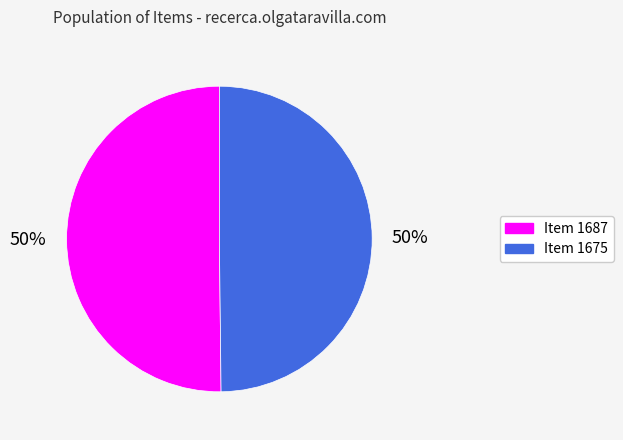

What is the ratio of the value at Item 1687 to the value at Item 1675?

1.0